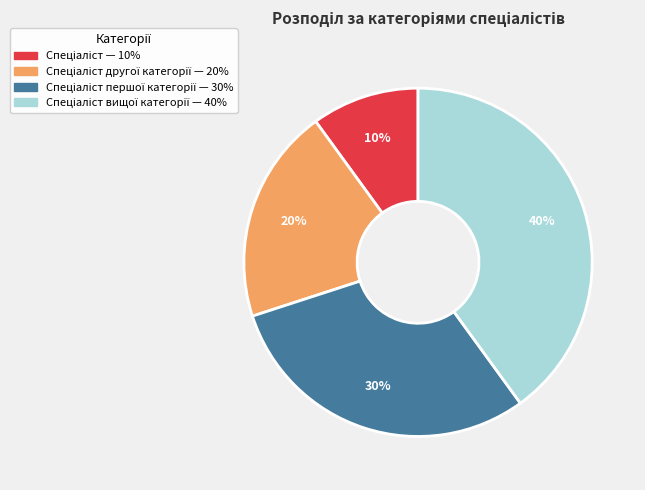

Does any single category account for the majority?

No